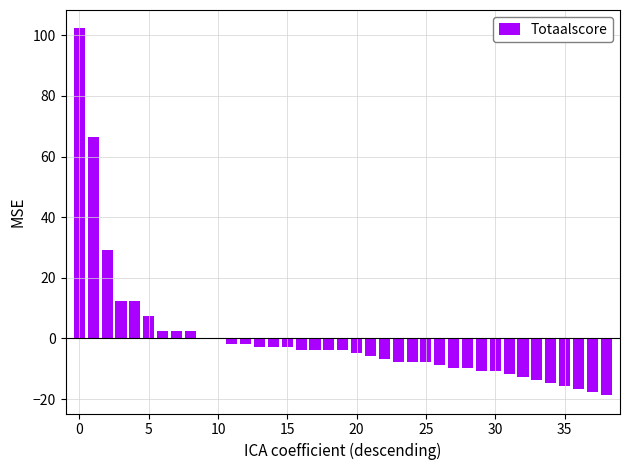

What is the maximum value shown in the chart?

102.3